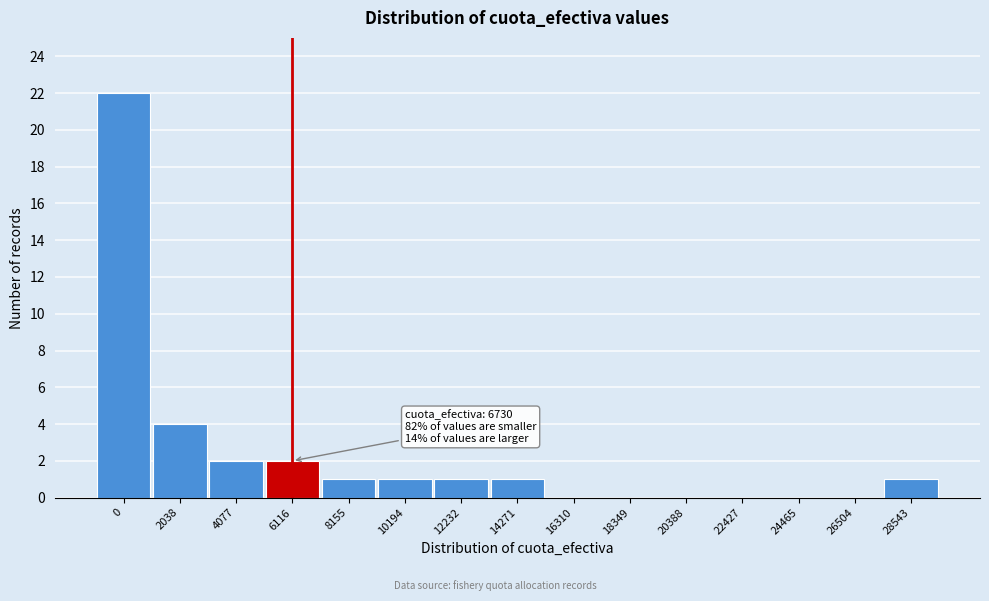

Reading left to right, extract all data points from this chart.

0=22	2038=4	4077=2	6116=2	8155=1	10194=1	12232=1	14271=1	16310=0	18349=0	20388=0	22427=0	24465=0	26504=0	28543=1